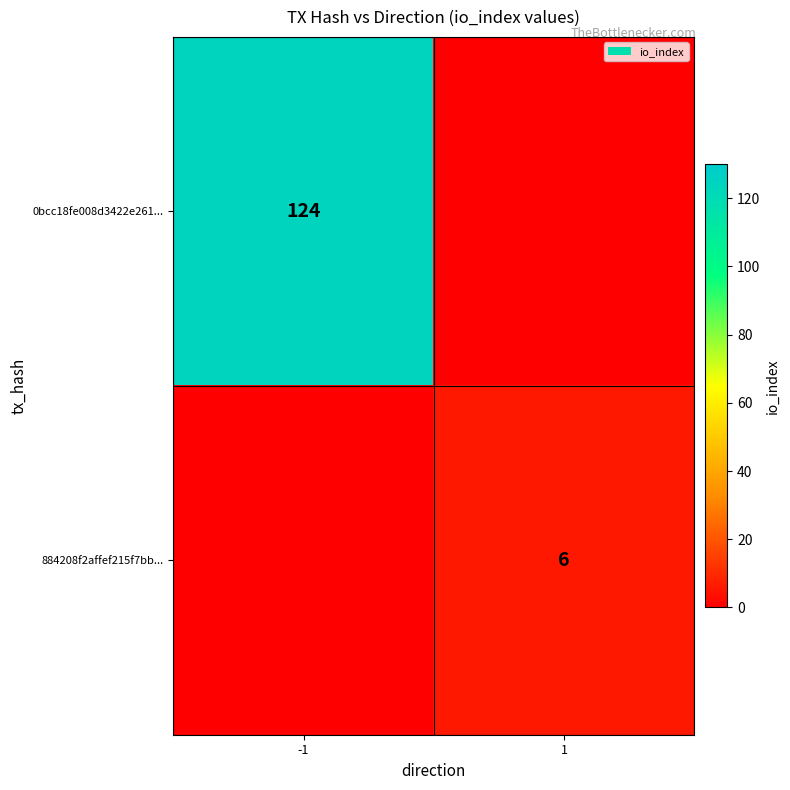

Which has a higher value, 1 or -1?

-1